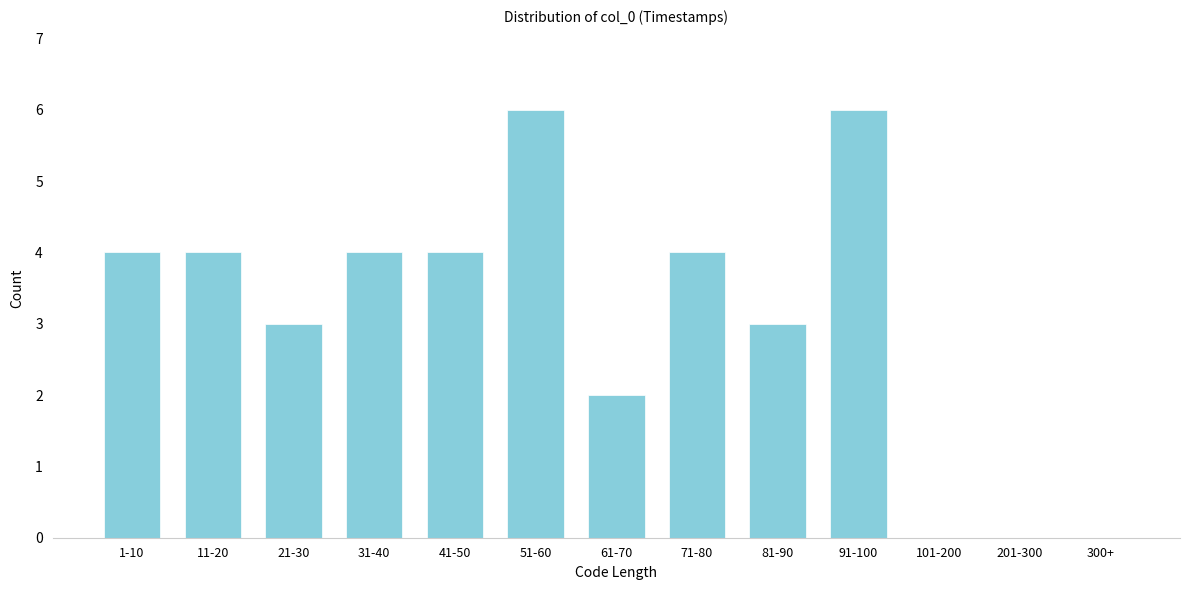

Reading right to left, transcribe all the data shown in this chart.

300+=0	201-300=0	101-200=0	91-100=6	81-90=3	71-80=4	61-70=2	51-60=6	41-50=4	31-40=4	21-30=3	11-20=4	1-10=4